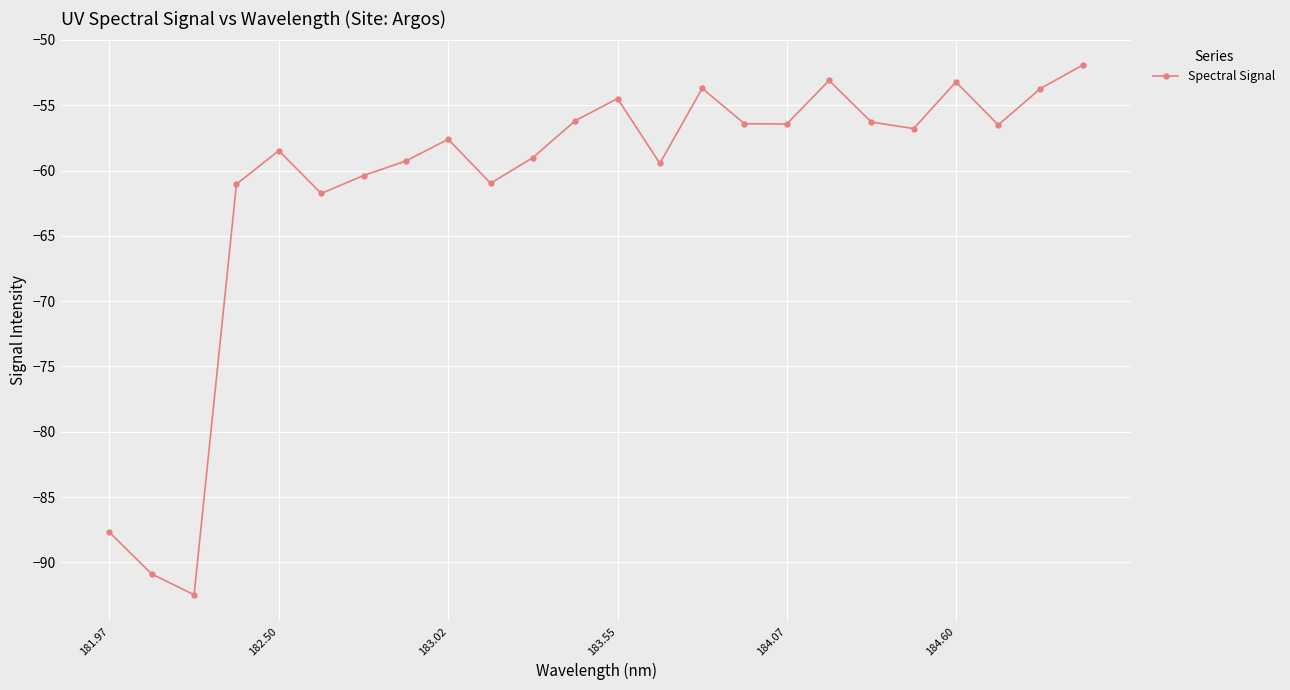

True or false: the data has more than 2 interior local peaks.

True